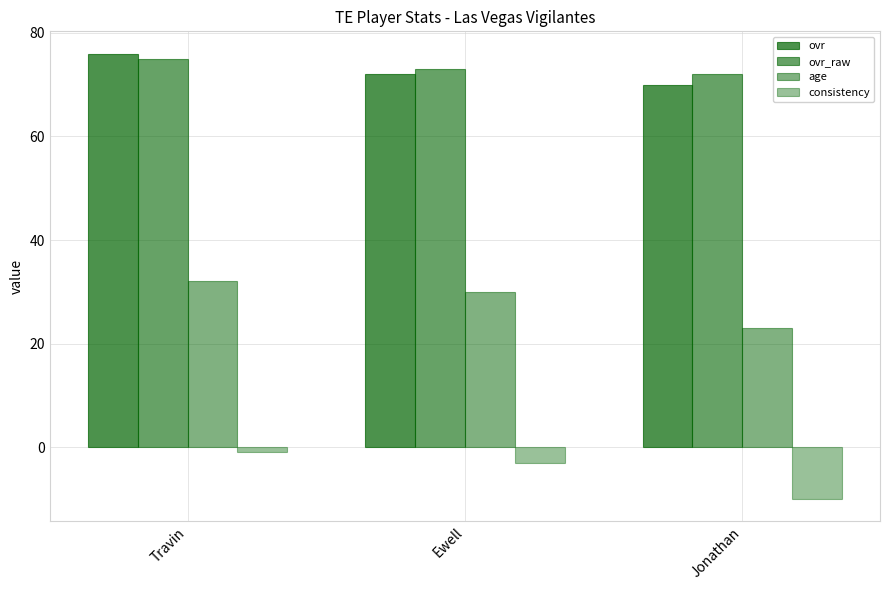

How many age values are between 23 and 32?

3